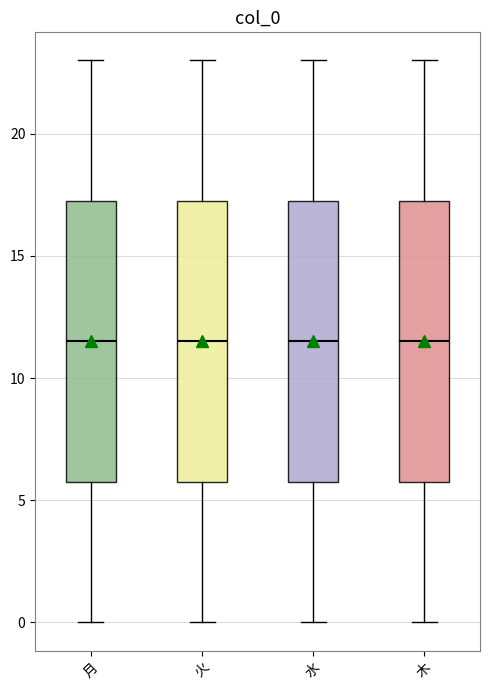

Reading left to right, transcribe this box plot: for each box, give where its median line is, the range the box spans, and where its two whiskers end, as read against the y-axis. The values are not printed on the chart, so give them approximately, as read against the axis.

月: median 11.5, box 6.0 to 17.5, whiskers 0.0 to 23.0
火: median 11.5, box 6.0 to 17.5, whiskers 0.0 to 23.0
水: median 11.5, box 6.0 to 17.5, whiskers 0.0 to 23.0
木: median 11.5, box 6.0 to 17.5, whiskers 0.0 to 23.0